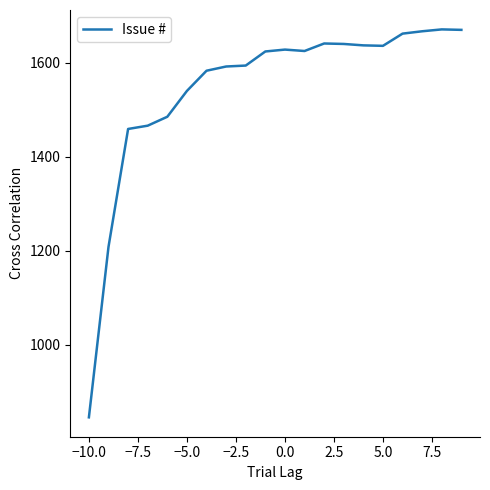

Does the chart have visible grid lines?

No